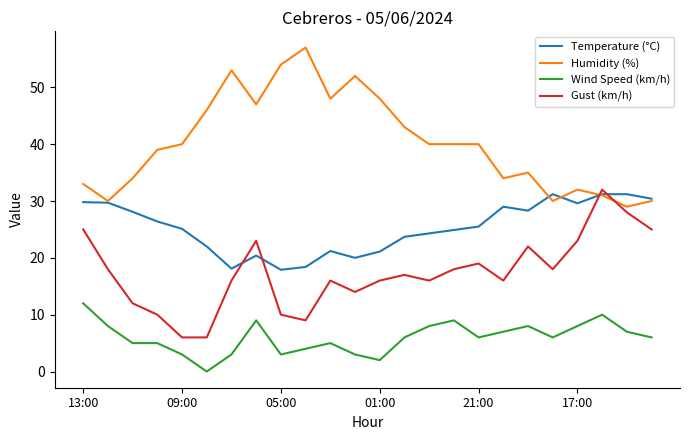

How many times do Temperature (°C) and Gust (km/h) cross each other?

4